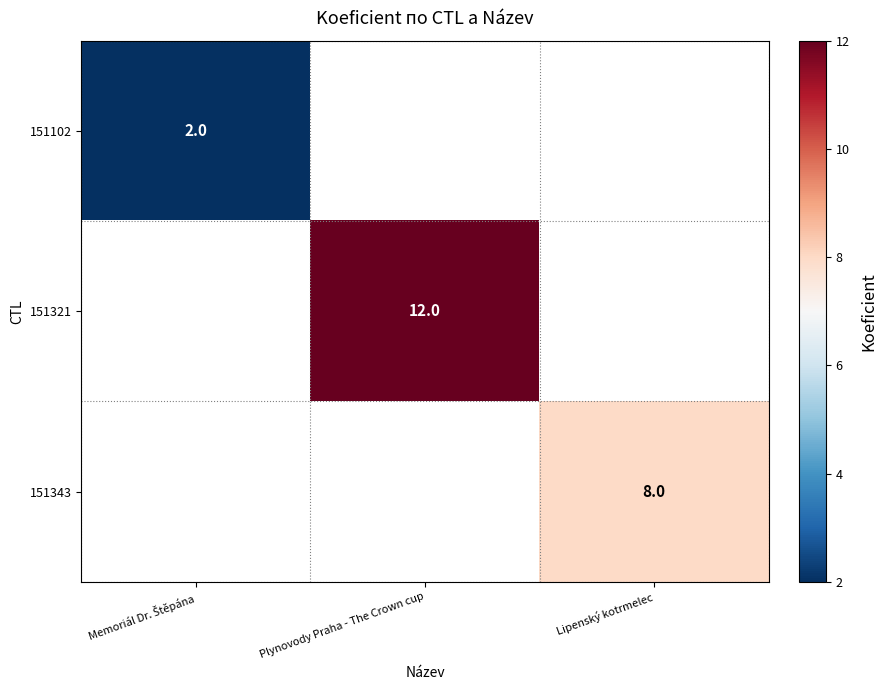

Is it true that 151321 equals 8 at Plynovody Praha - The Crown cup?

False